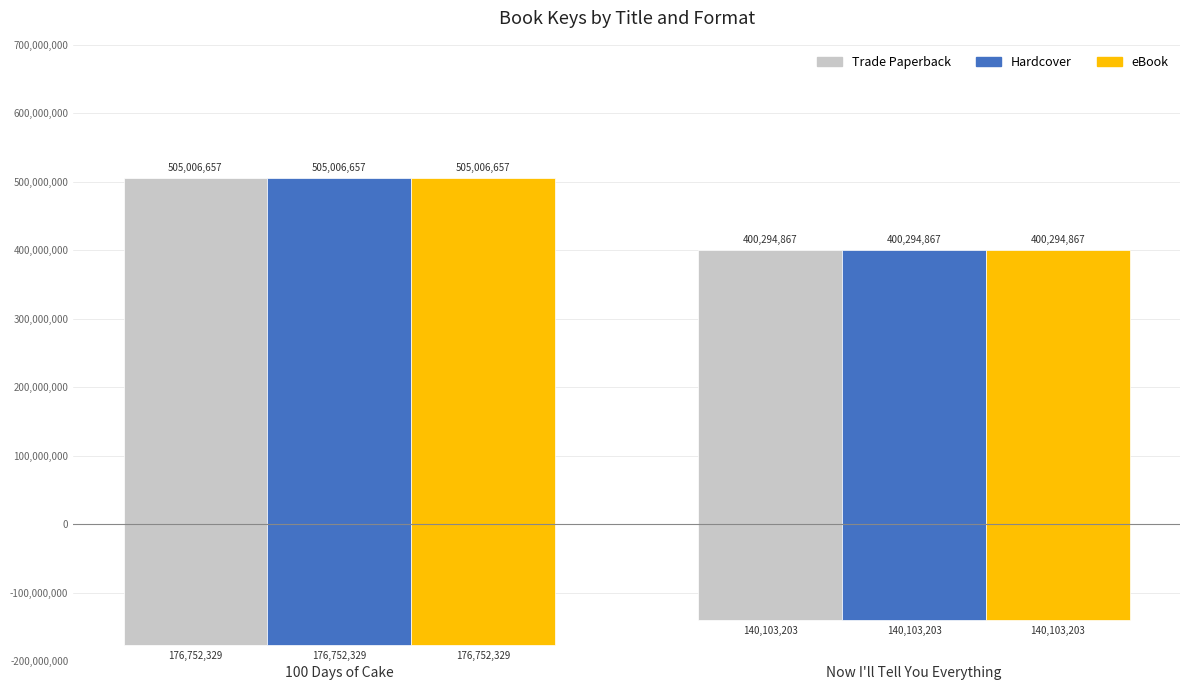

Read the eBook value at Now I'll Tell You Everything.

400294867